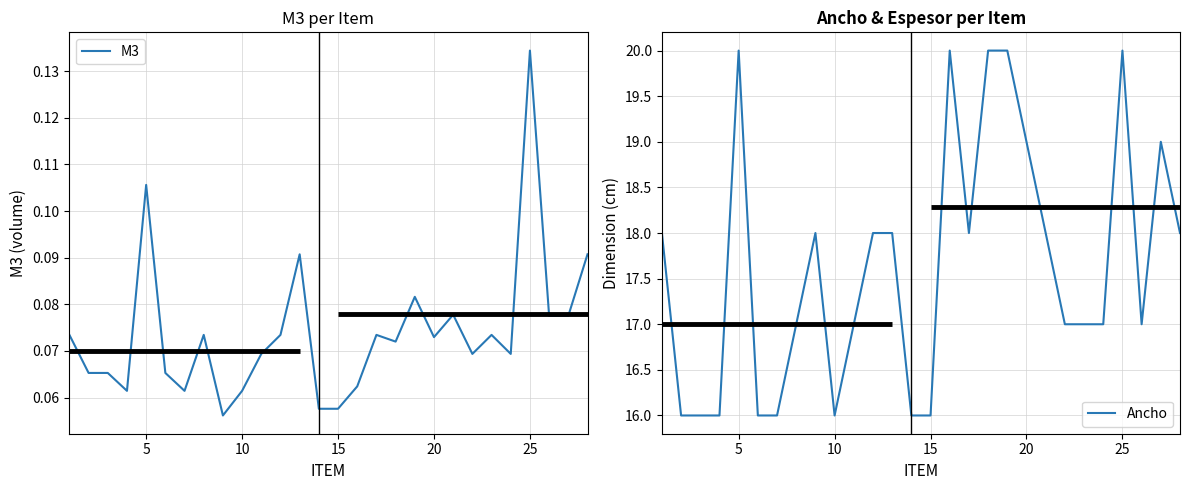

The Ancho series shows 22.9 at 10. True or false?

False